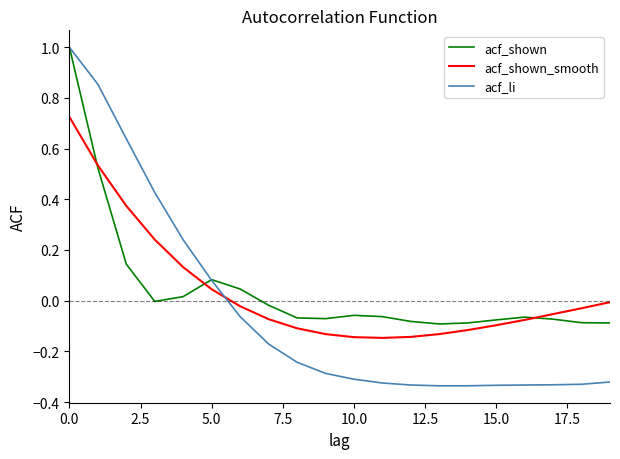

After their last crossing, which series has the higher values: acf_li or acf_shown?

acf_shown